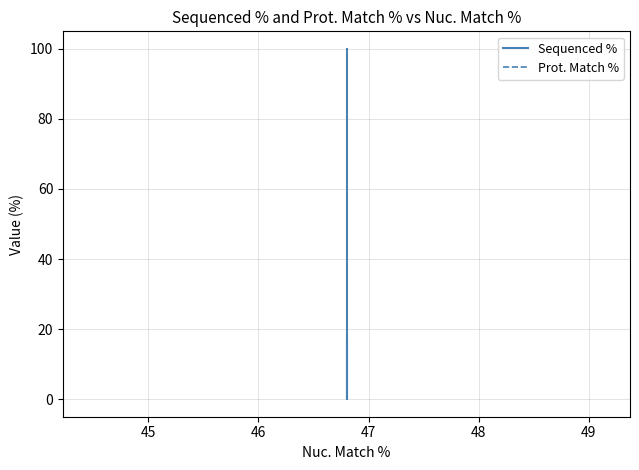

What is the average value of the Prot. Match % series?

46.6